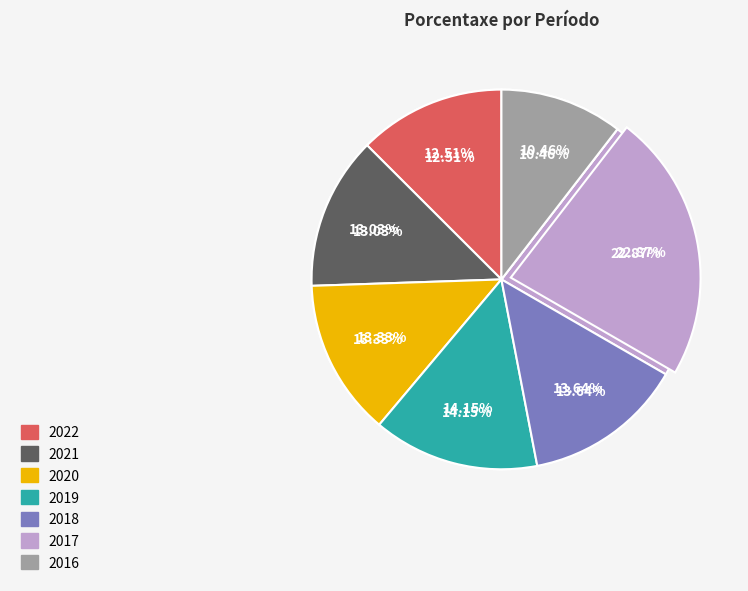

To the nearest percent, what is the average slice percentage?

14%